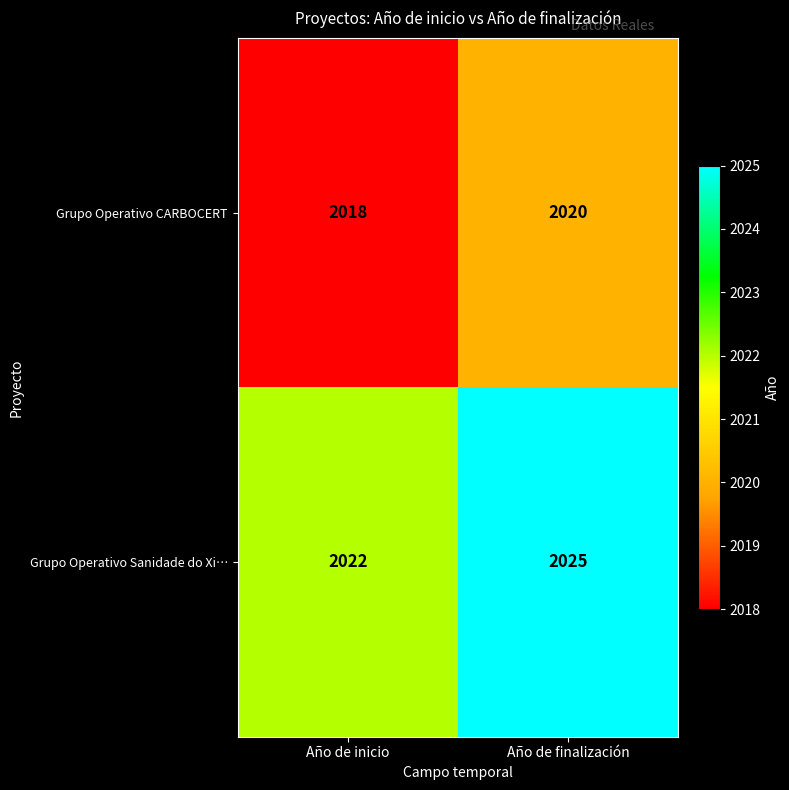

What is the difference between the highest and lowest values at Año de finalización?

5